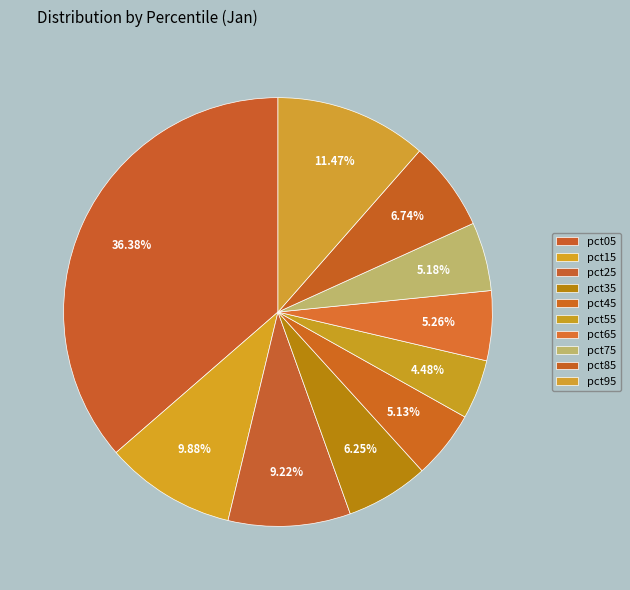

How many slices are in this pie chart?

10